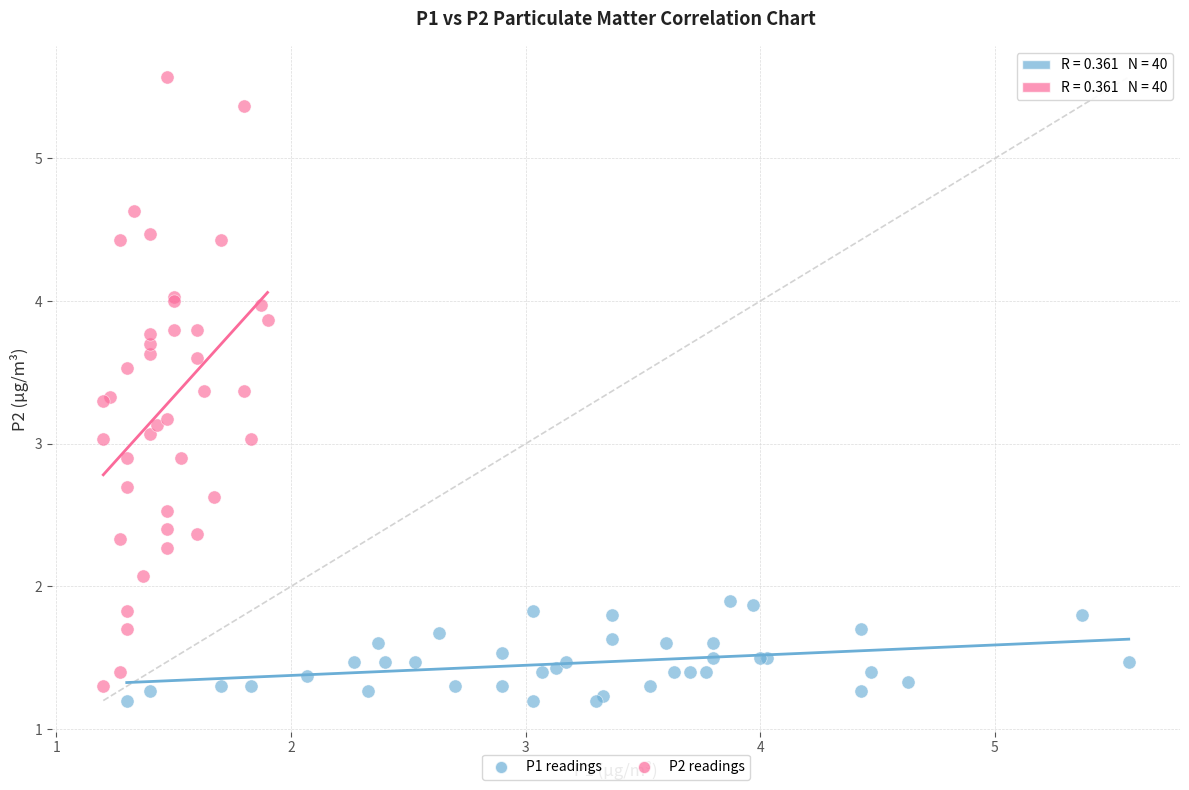

What are all the series names shown in the legend?

P1 readings, P2 readings